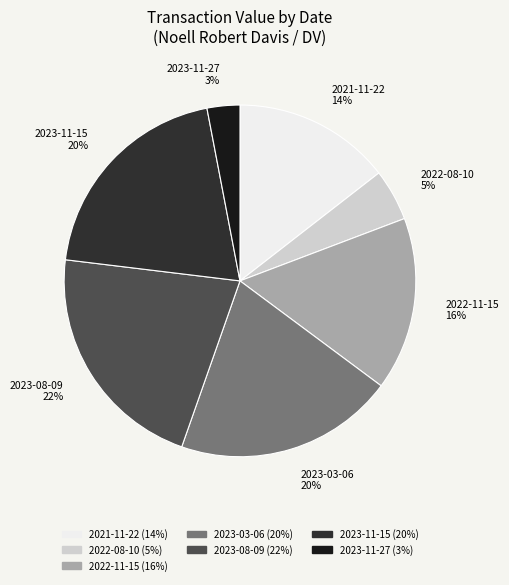

Which slice is the largest?

2023-08-09